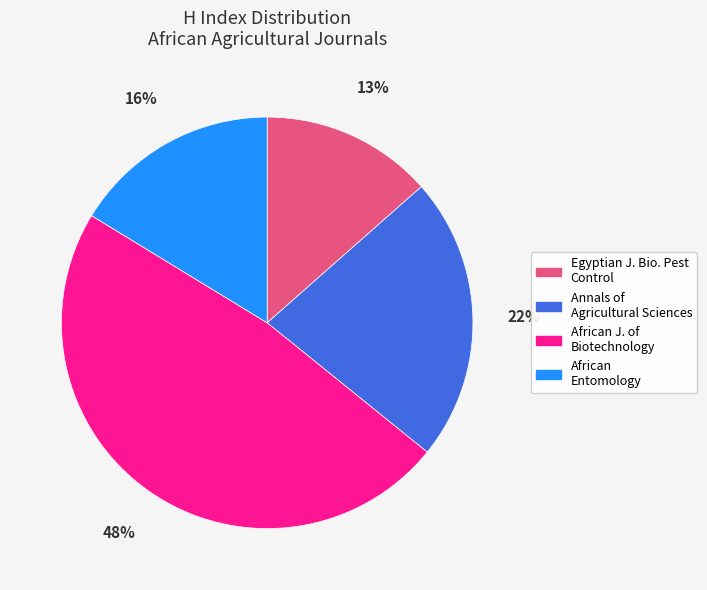

To the nearest percent, what is the average slice percentage?

25%